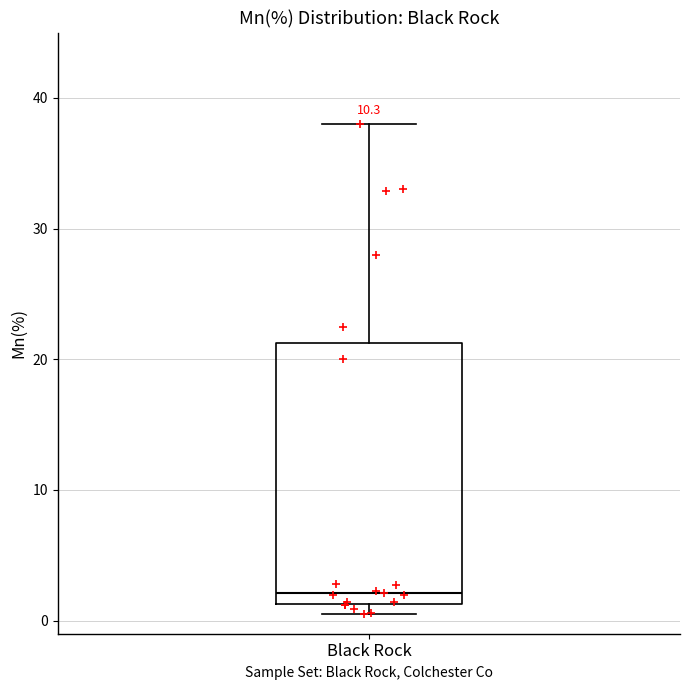

Where is the upper edge of the box for Black Rock on the y-axis? The values are not printed on the chart, so give them approximately, as read against the axis.

21